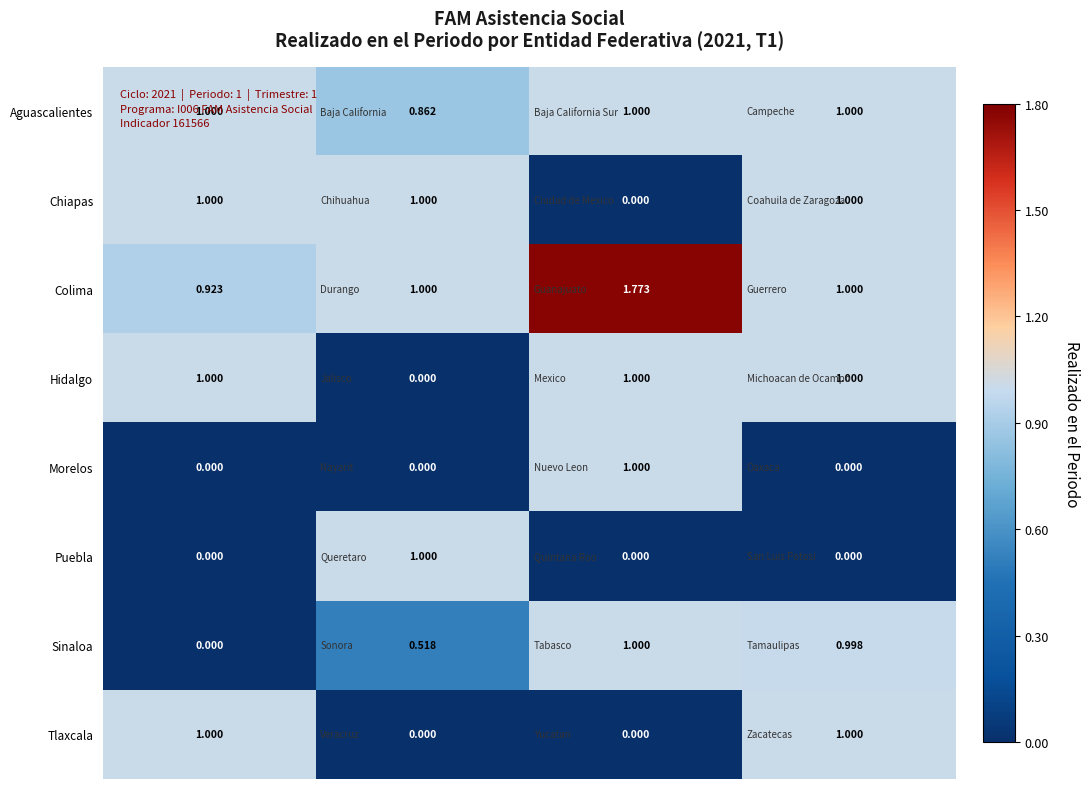

Which series has the largest total across all categories?

Colima